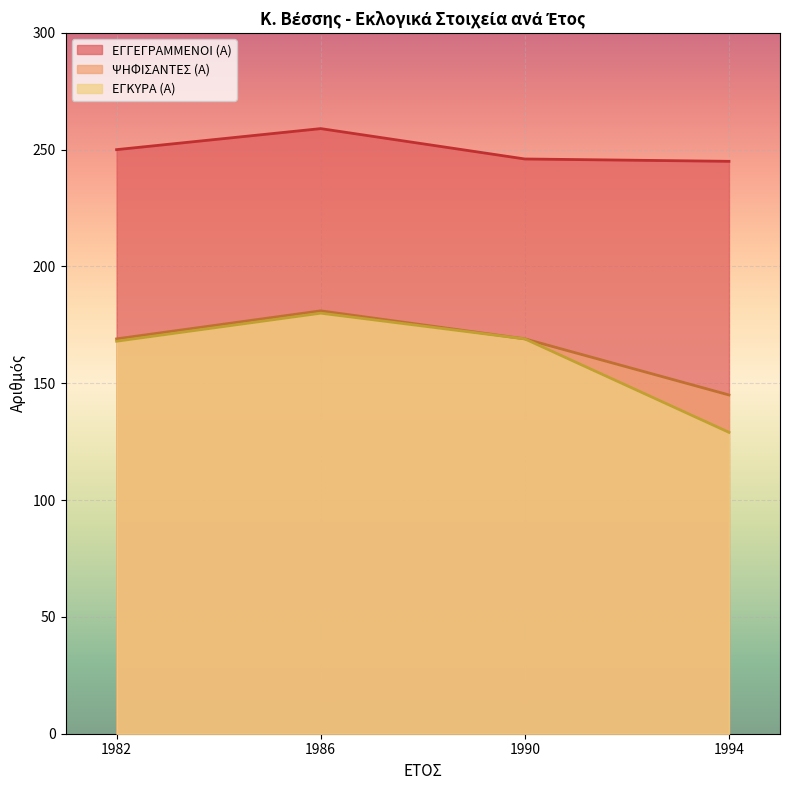

Which category has the lowest value across all series?

1994